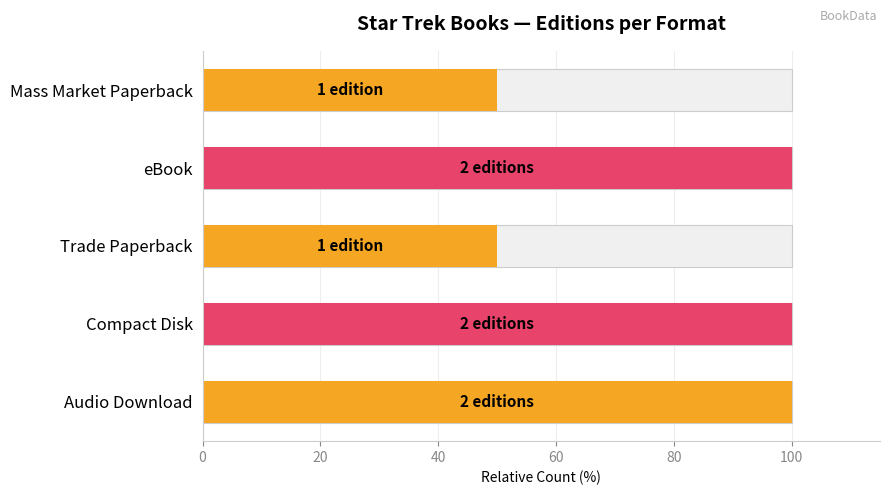

What is the value of the 2nd bar from the left?

100